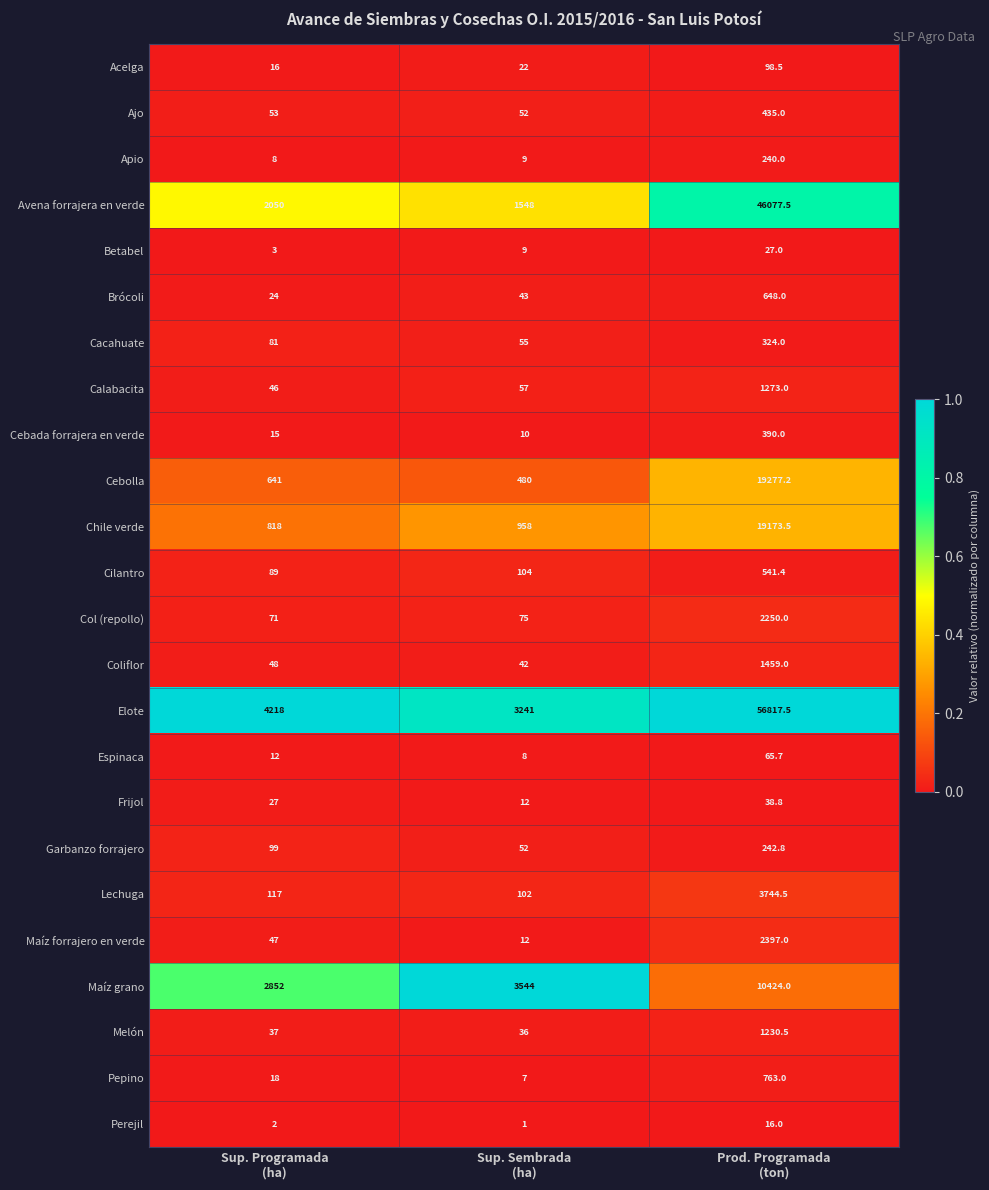

Which series has the widest spread of values?

Elote